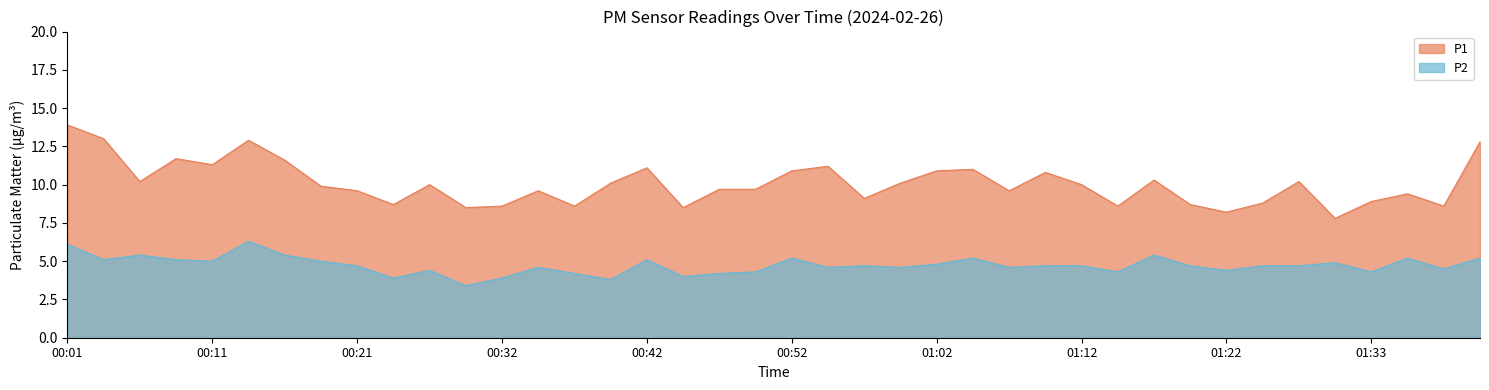

True or false: P1 and P2 intersect in this chart.

False